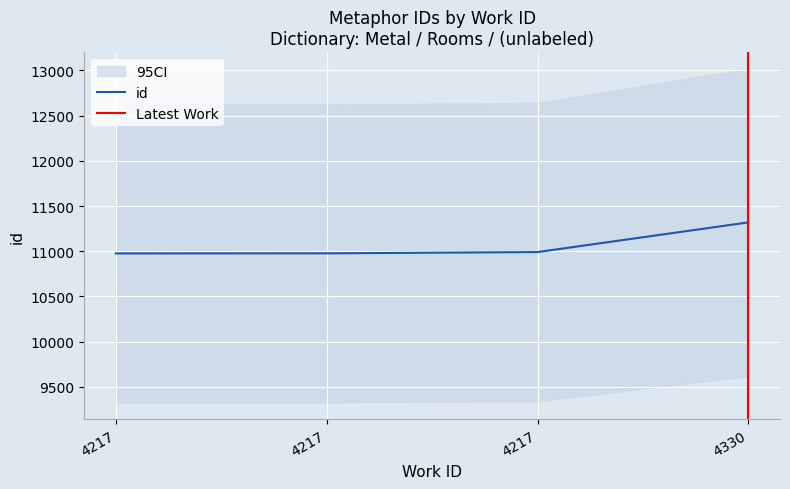

What is the approximate value at 4330, to the nearest 10?

11320